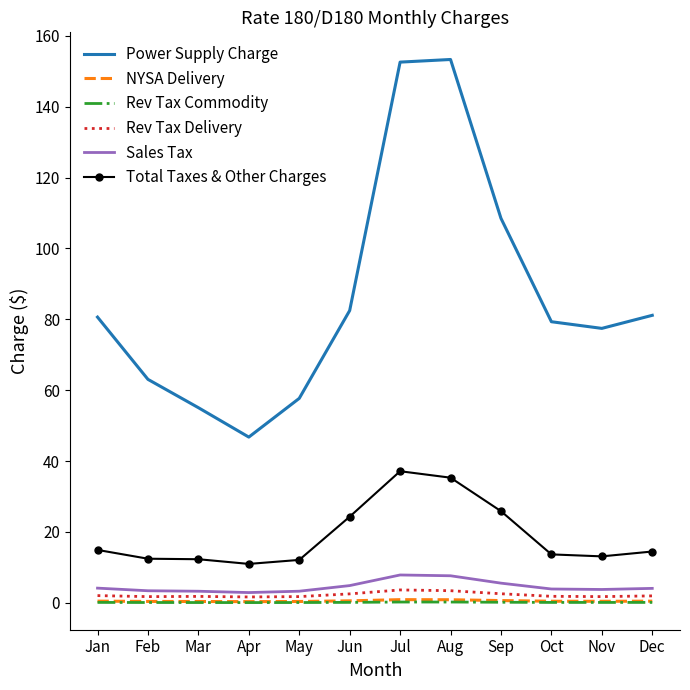

What is the difference between the maximum and minimum values in the Total Taxes & Other Charges series?

26.2